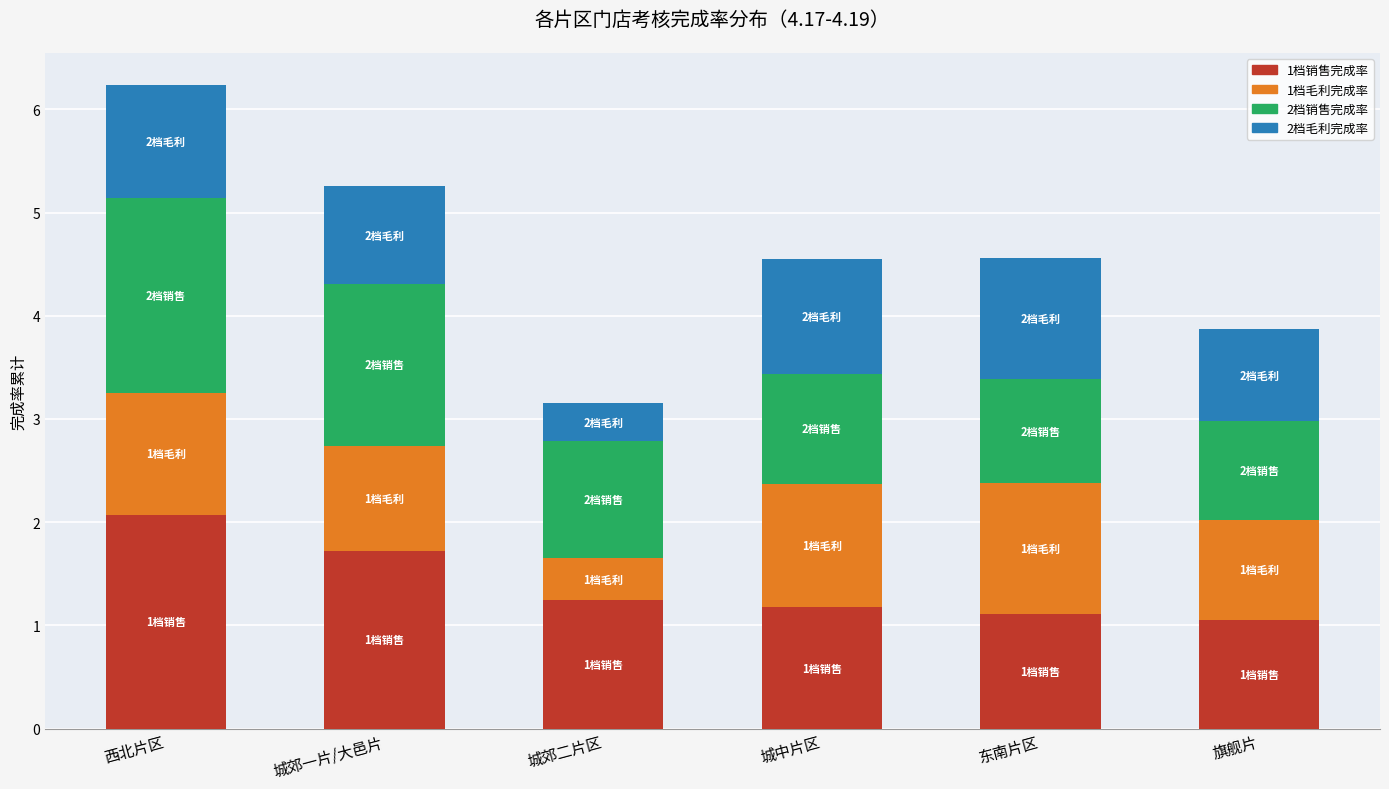

Does the chart contain any negative values?

No